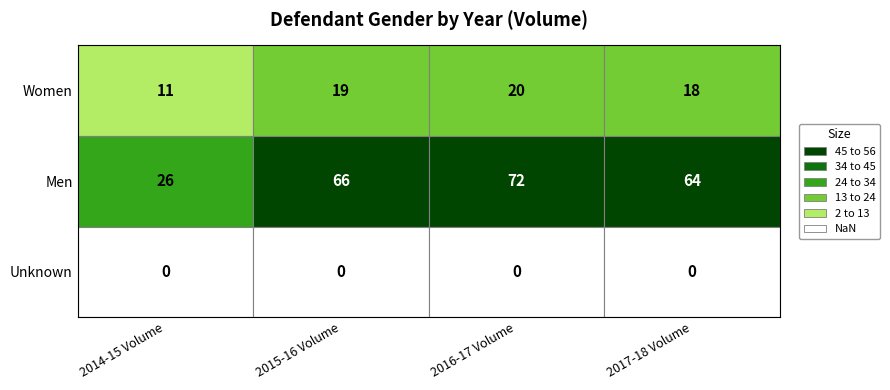

Rank the categories by Women value from lowest to highest.

0, 3, 1, 2